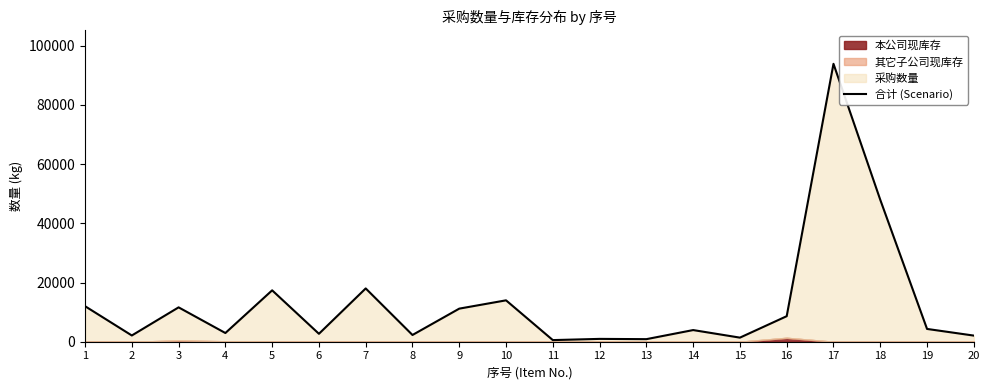

What is the maximum value shown in the chart?

93861